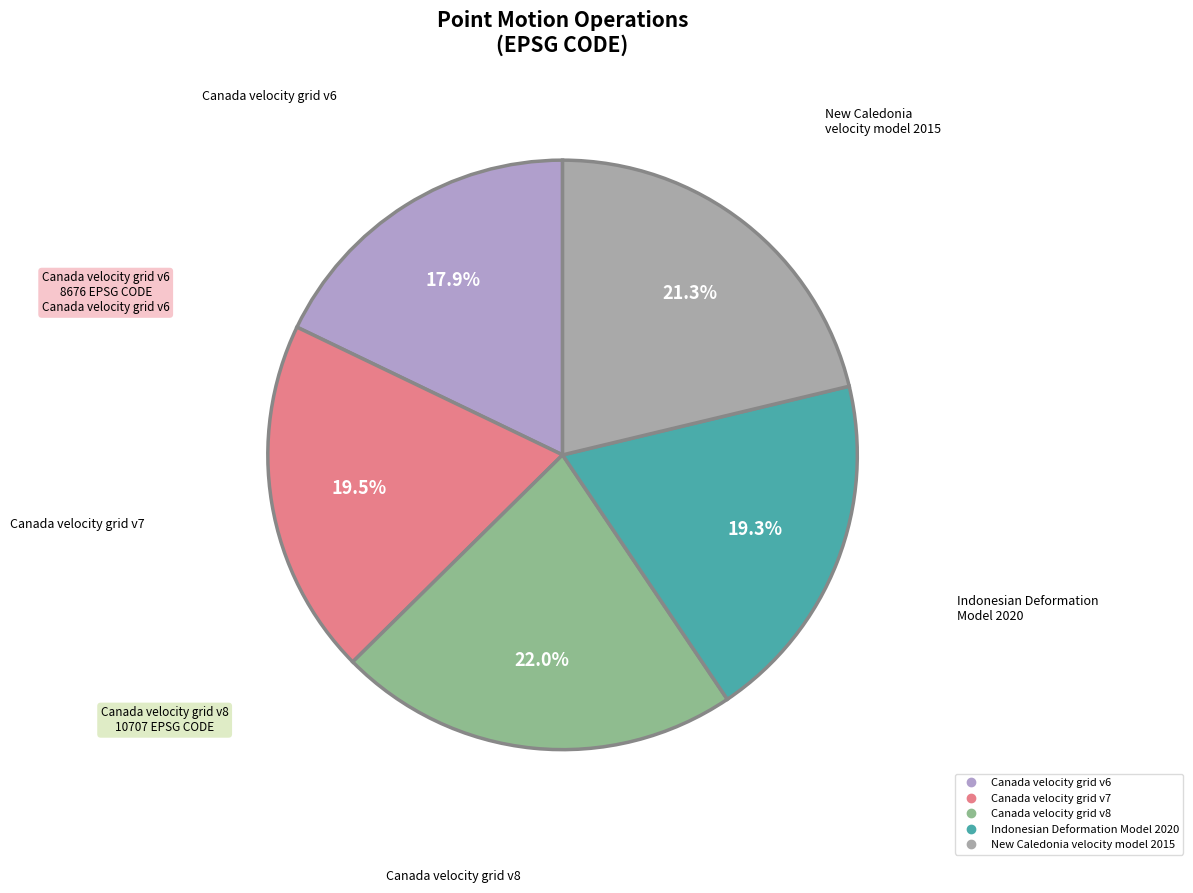

What percentage is the Indonesian Deformation Model 2020 slice, to the nearest percent?

19%